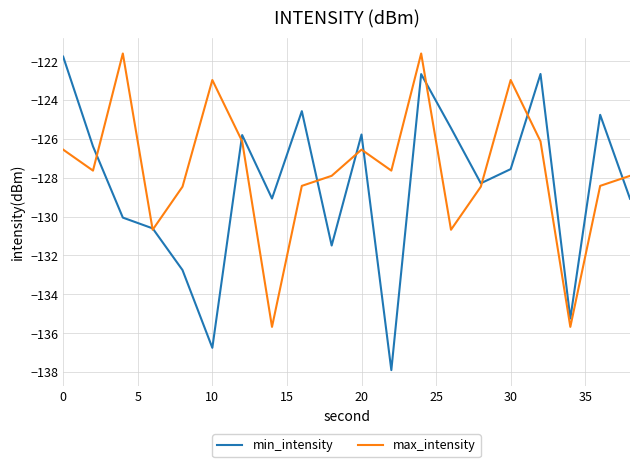

Count the number of categories in the chart.

20